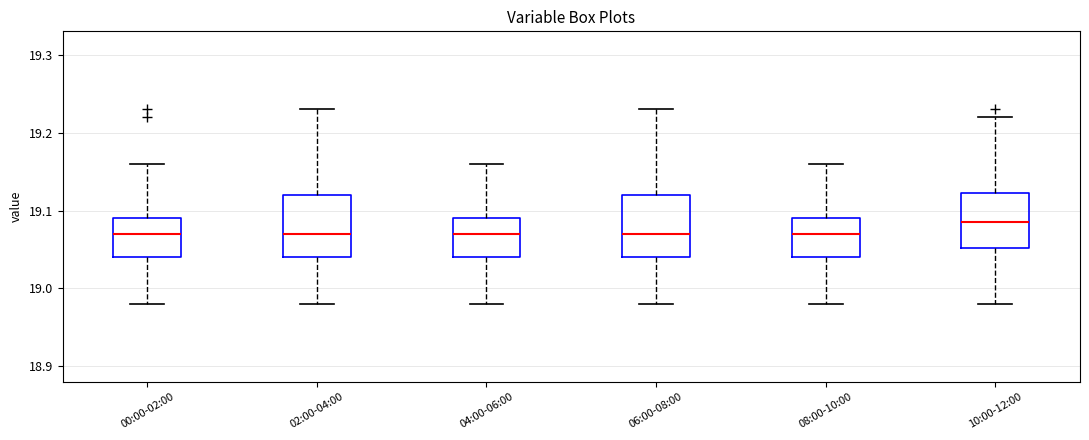

Which box has the highest median line?

10:00-12:00